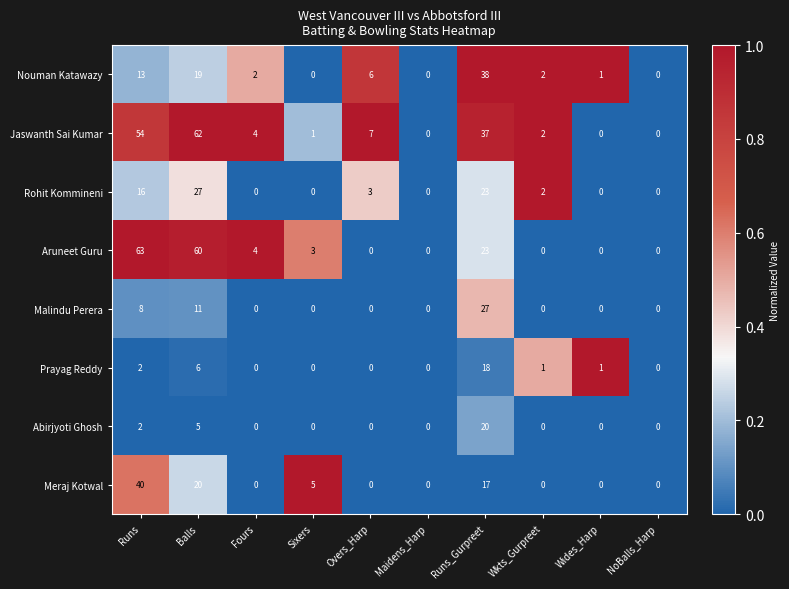

Which series has the largest total across all categories?

Jaswanth Sai Kumar